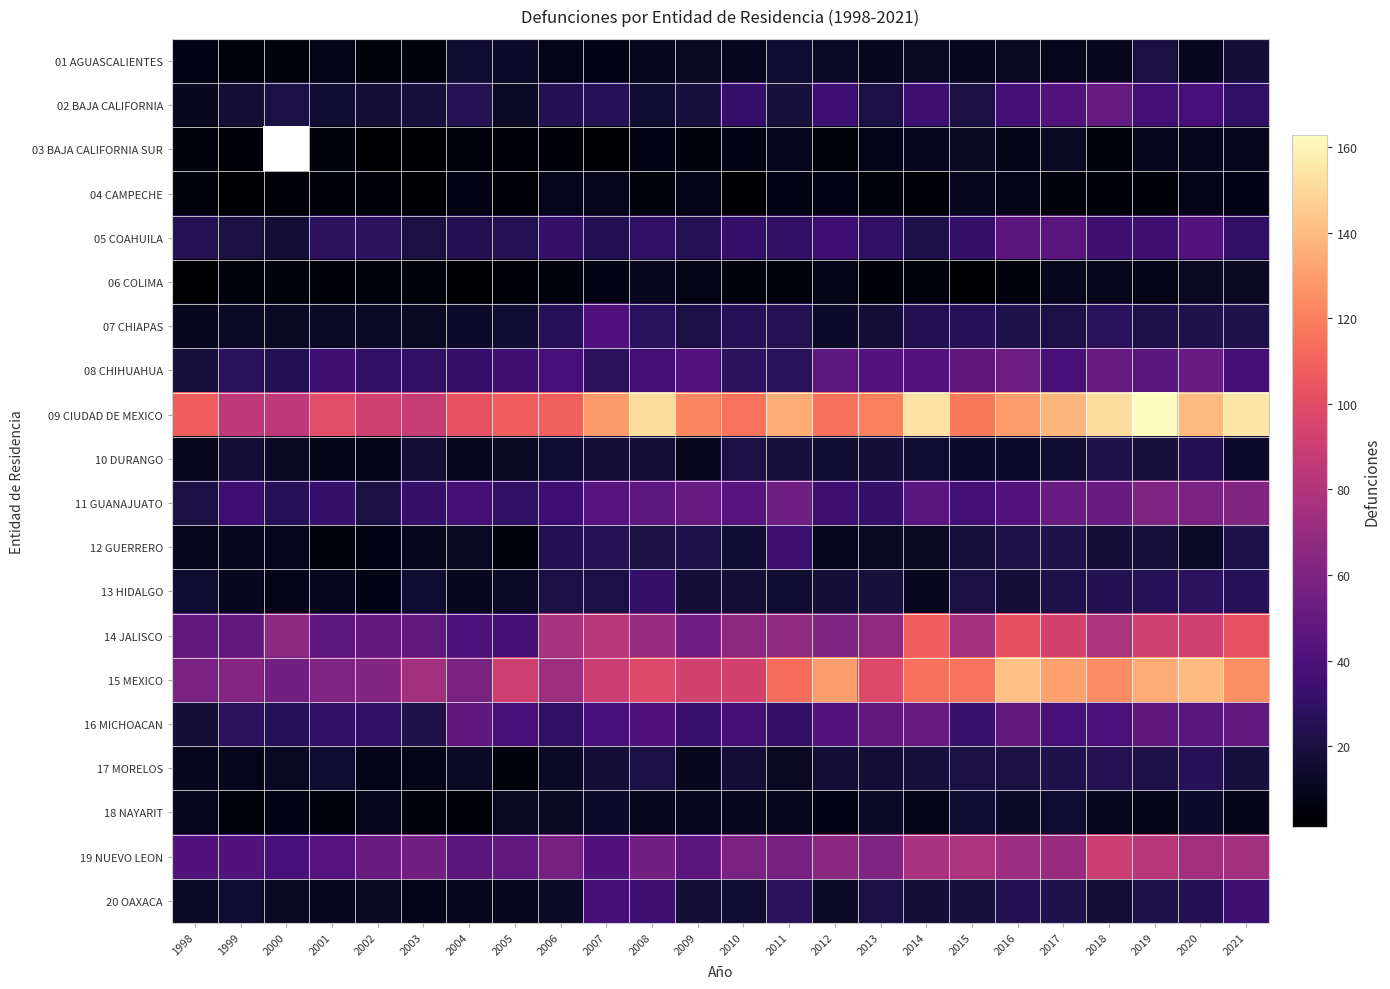

The 10 DURANGO series shows 19.0 at 2019. True or false?

True